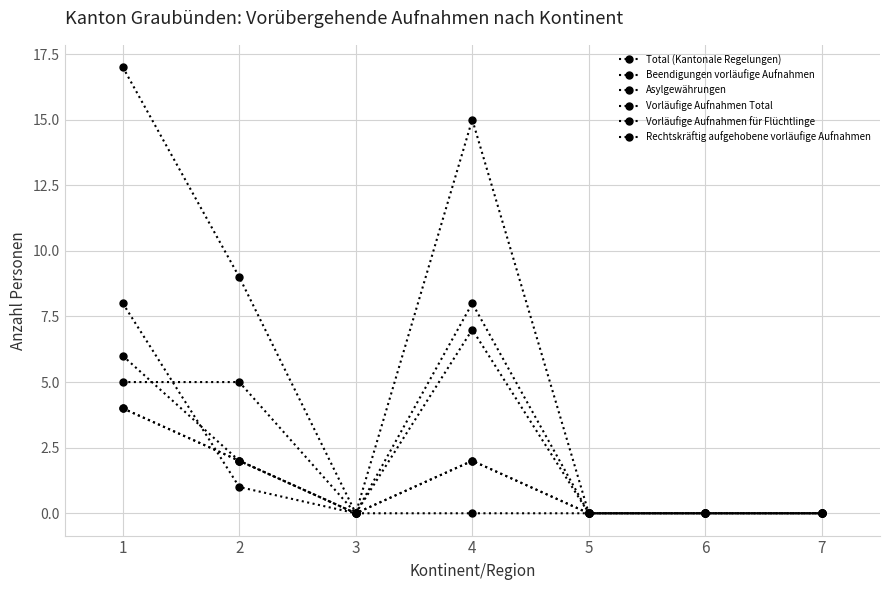

True or false: Beendigungen vorläufige Aufnahmen and Vorläufige Aufnahmen Total cross at least once.

False